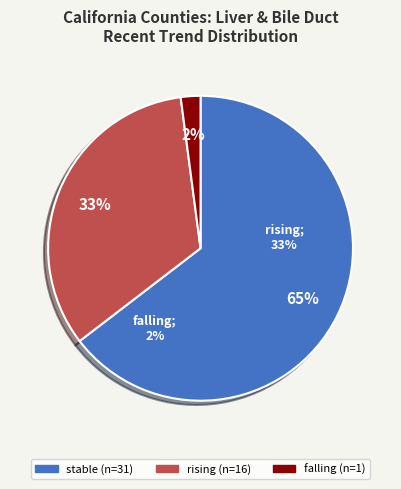

Which category has the smallest portion of the pie?

falling